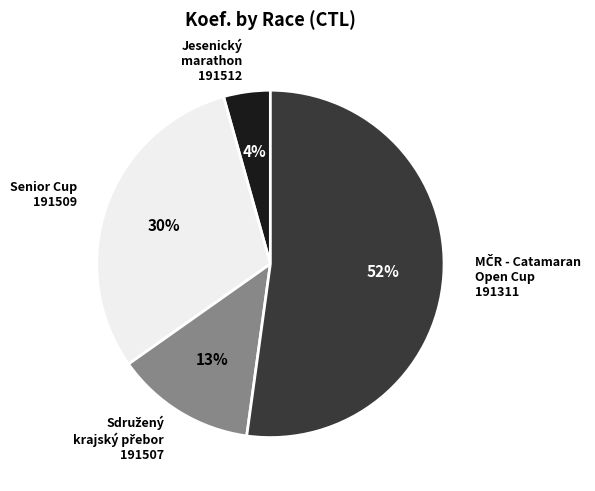

Is it true that Senior Cup 191509 is 37% of the pie?

False